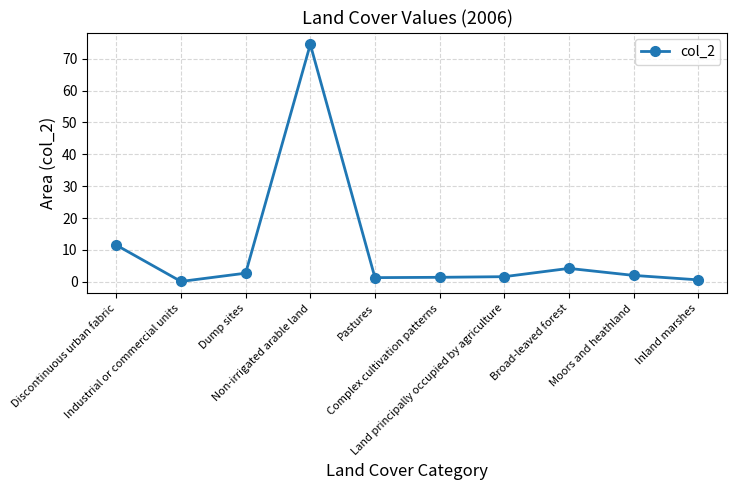

What is the average value?

10.0